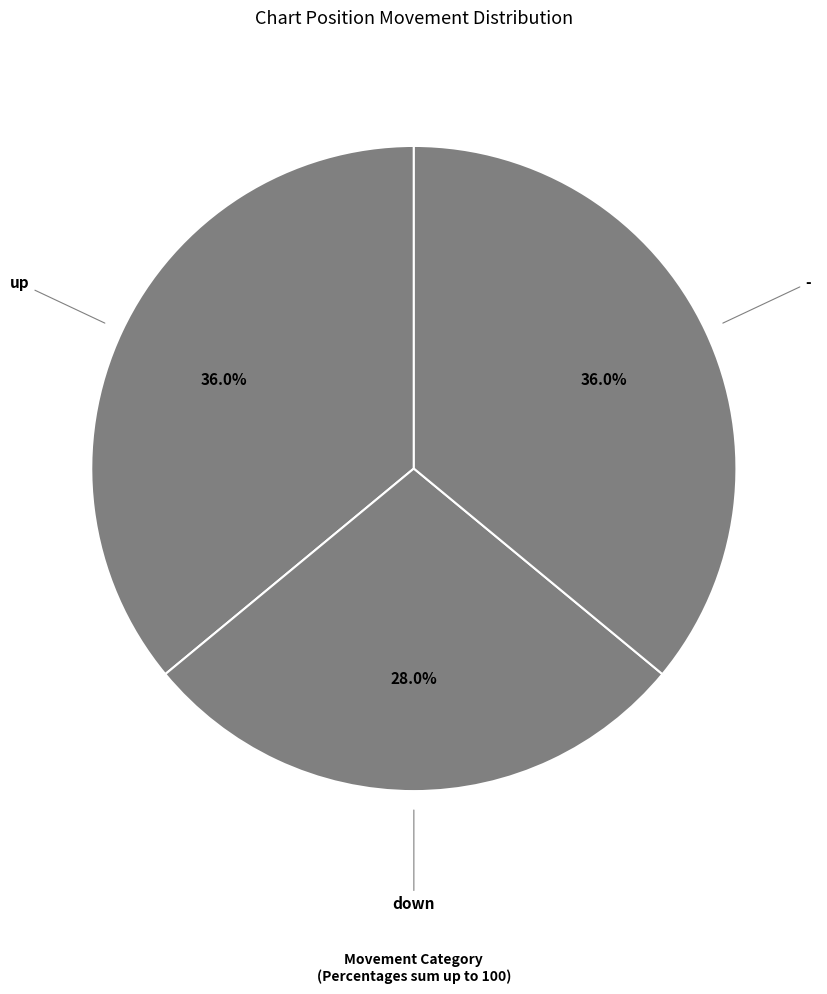

To the nearest percent, what is the average slice percentage?

33%